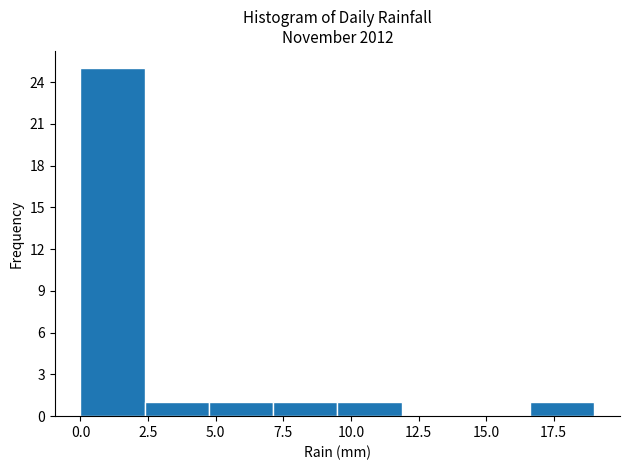

What is the height of the bar covering 5.0 to 7.0 on the x-axis? Neither the bar edges nor the heights are printed on the chart, so give them approximately, as read against the axes.

1